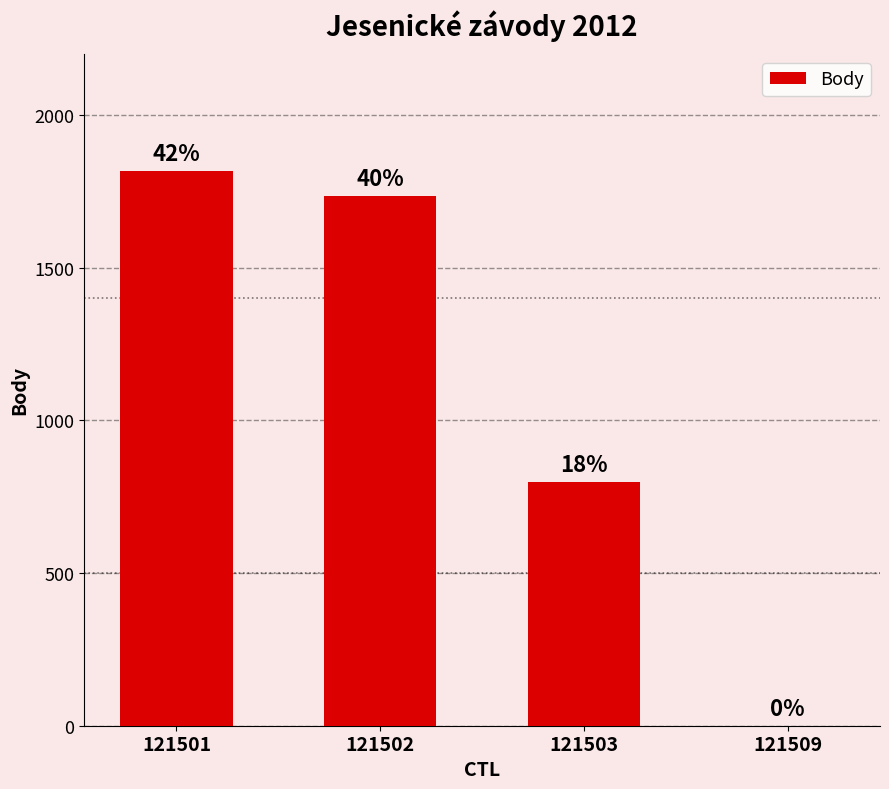

At which category does the chart reach its minimum across all series?

121509